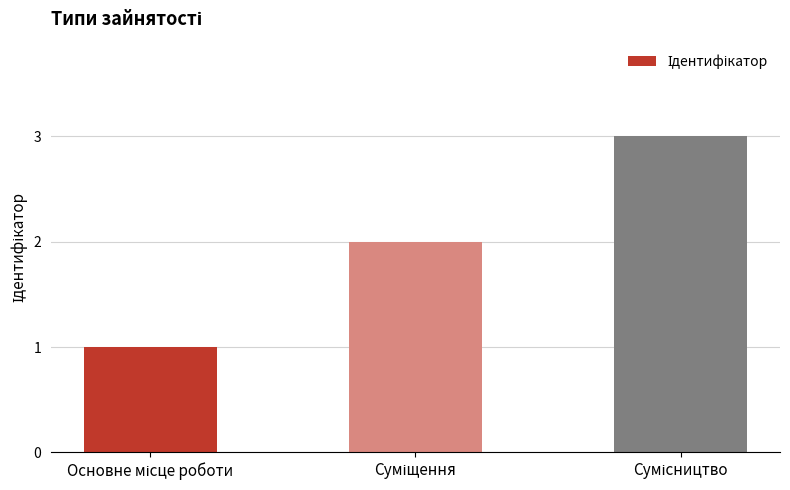

What is the maximum value shown in the chart?

3